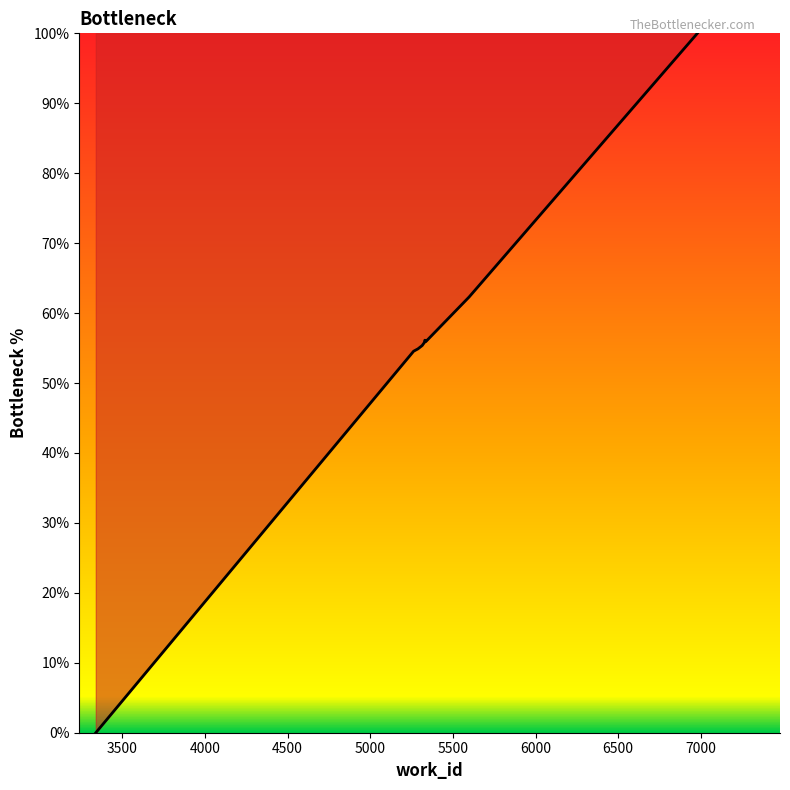

What is the difference between the maximum and minimum values?

100.0